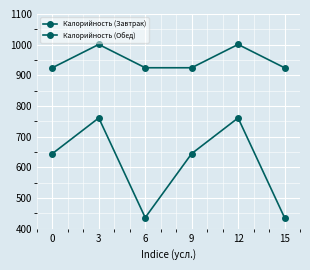

Reading left to right, extract all data points from this chart.

Калорийность (Завтрак): 644.6	761.0	436.0	644.6	761.0	436.0
Калорийность (Обед): 924.7	1000.8	924.7	924.7	1000.8	924.7